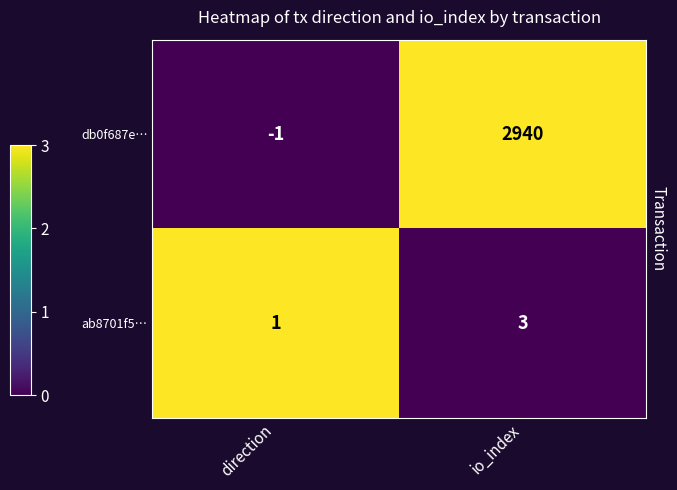

Between direction and io_index, which series saw the biggest shift?

db0f687e…